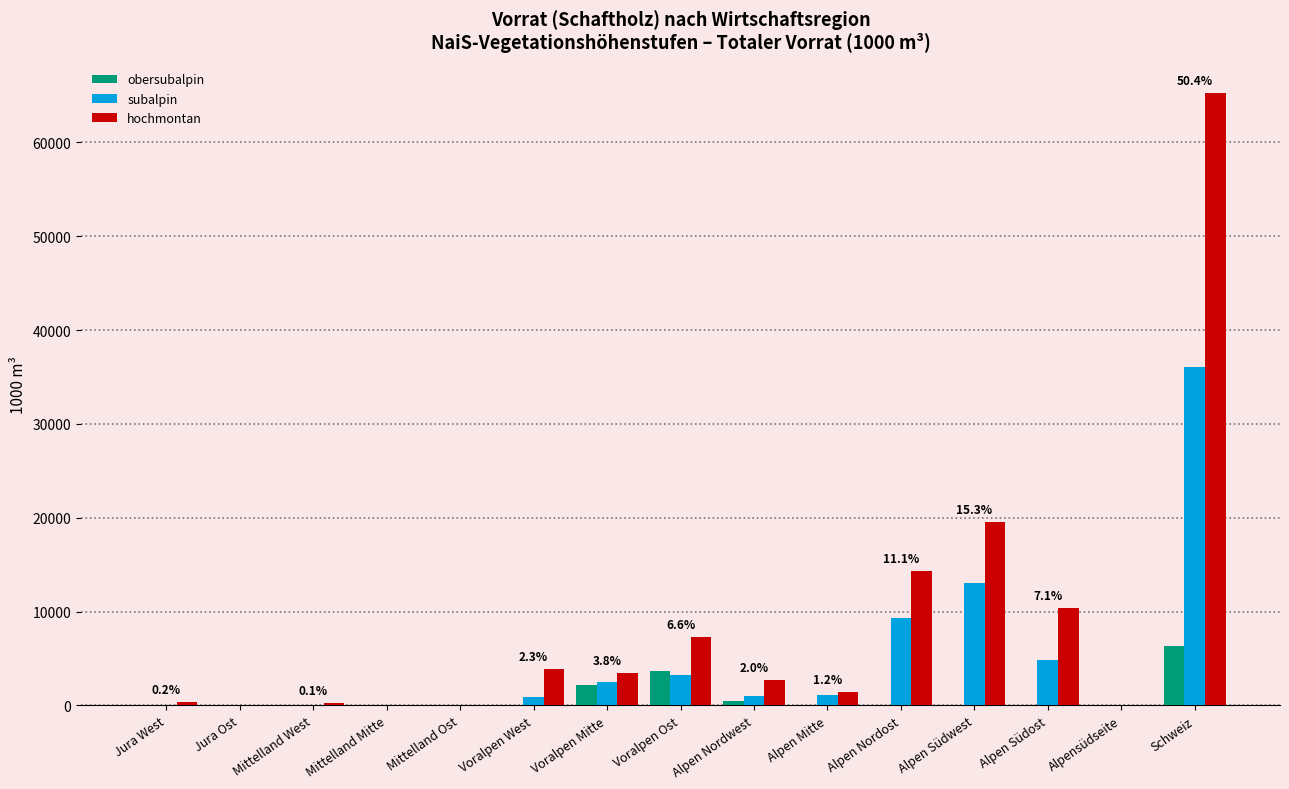

Which series has the largest total across all categories?

hochmontan